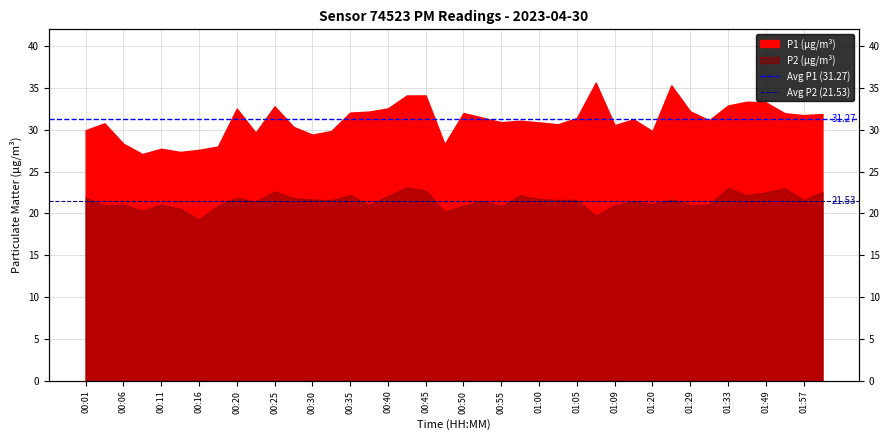

What is the value of the Avg P1 (31.27) point at the 1st from the left?

31.3